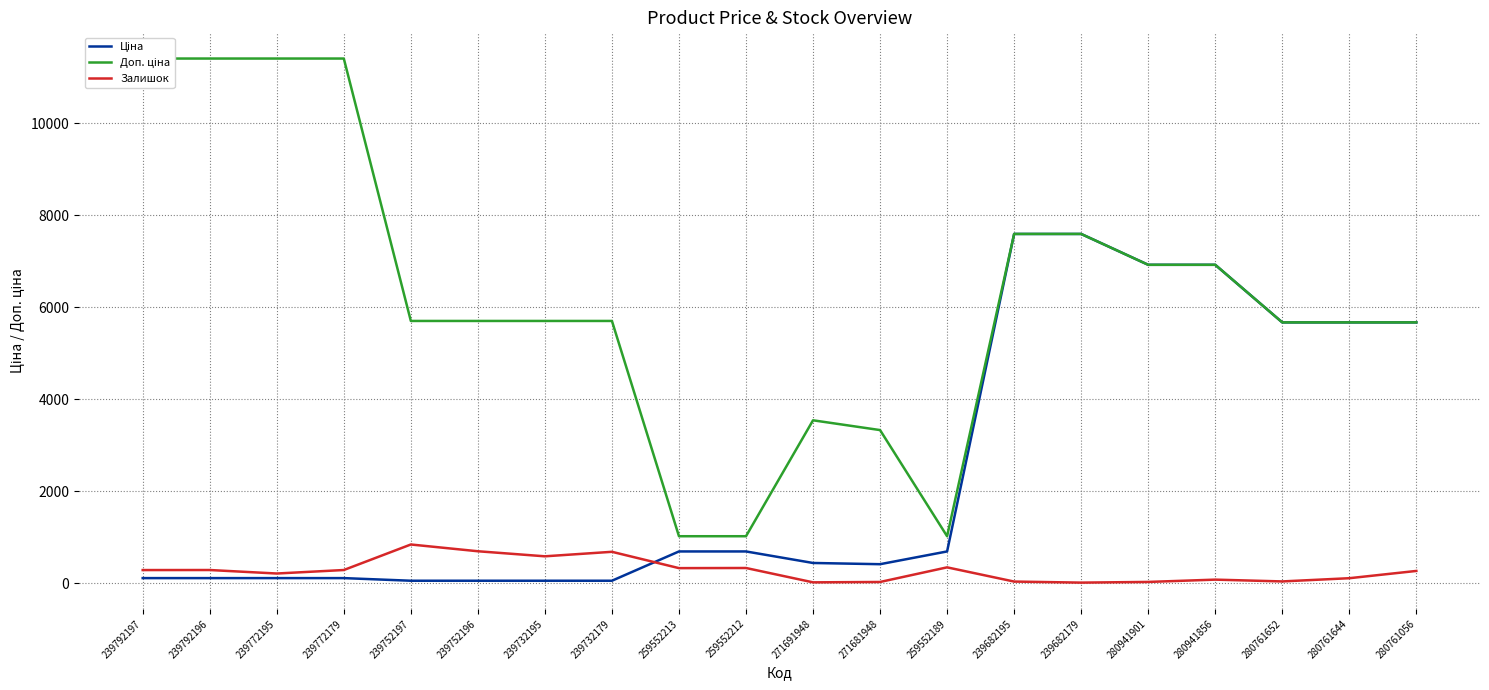

The value of Доп. ціна at 239752196 is 5705.0. True or false?

True